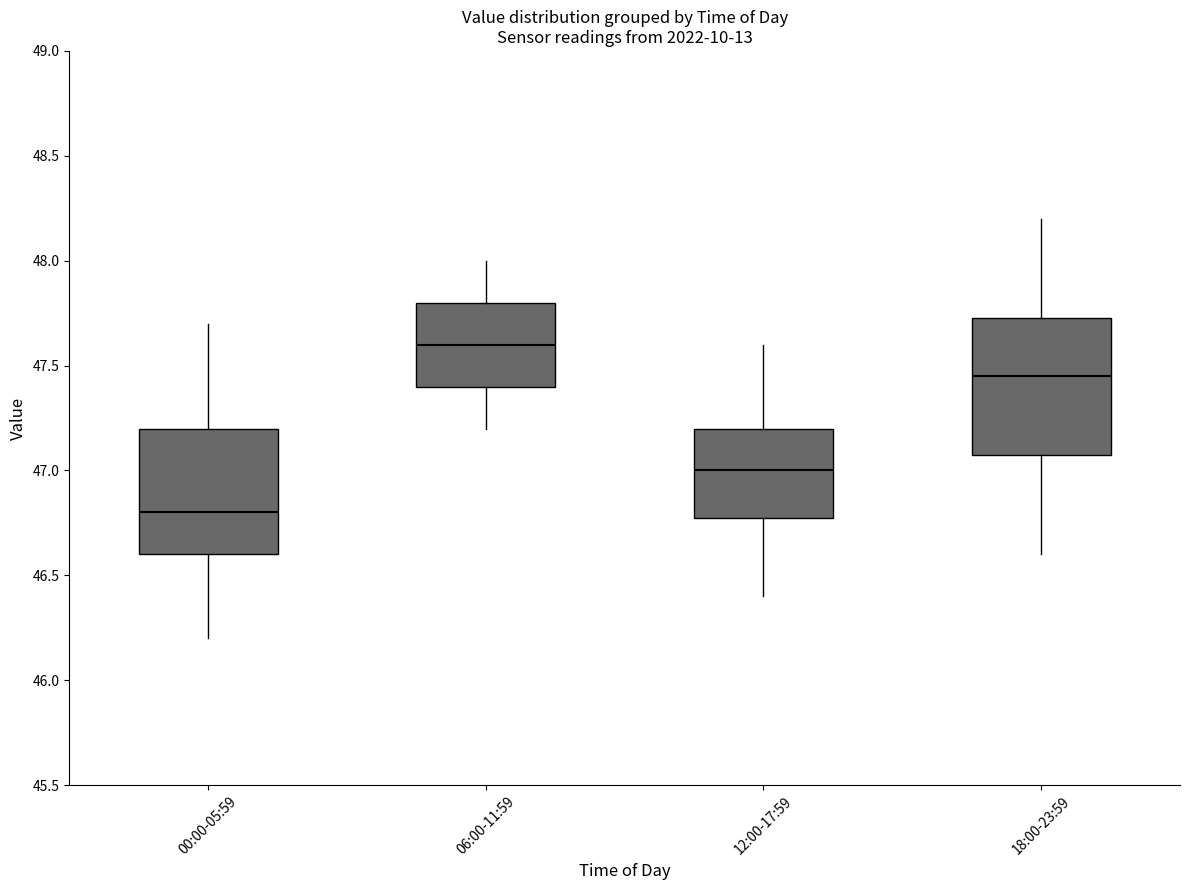

Where is the upper edge of the box for 12:00-17:59 on the y-axis? The values are not printed on the chart, so give them approximately, as read against the axis.

47.20